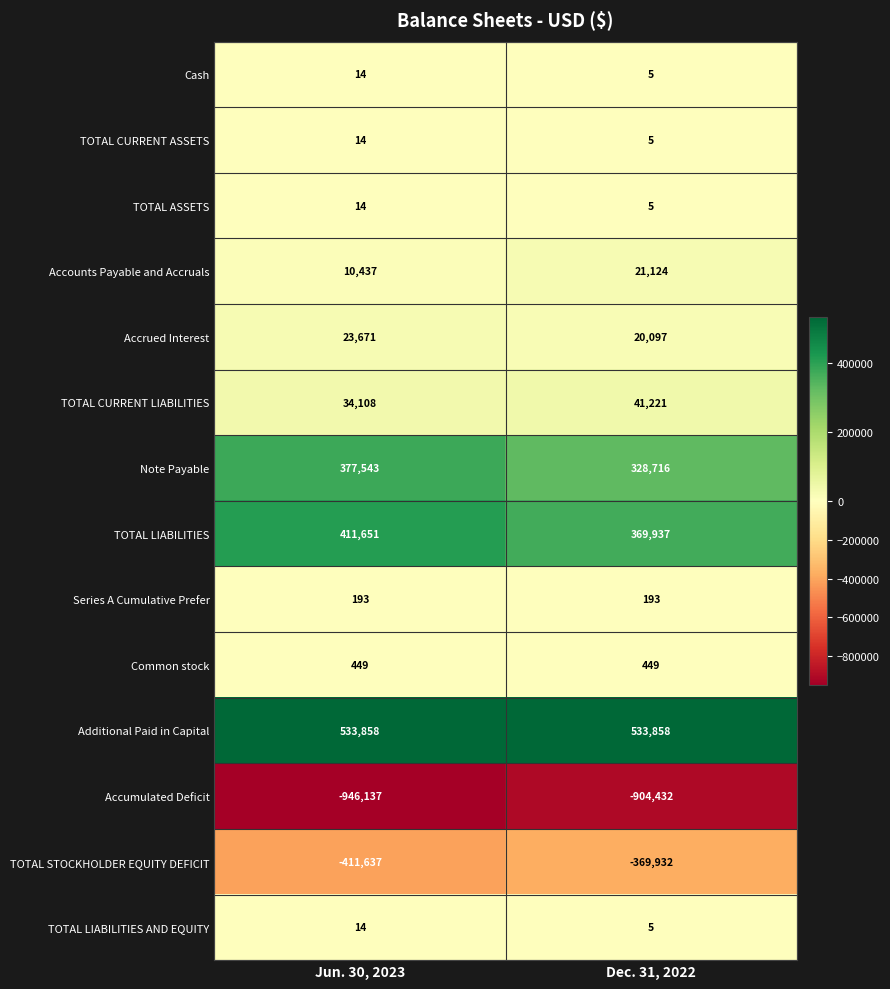

The value of Cash at Dec. 31, 2022 is 3. True or false?

False